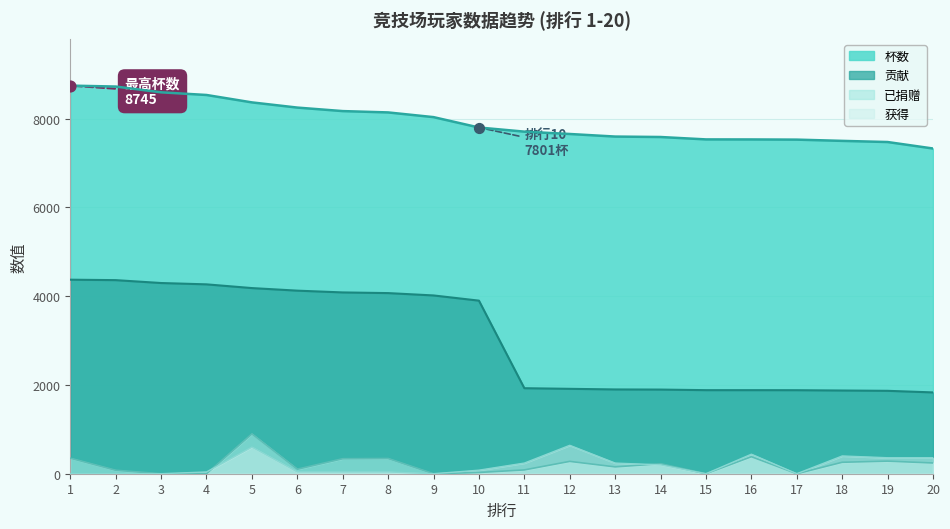

Which series has the largest total across all categories?

杯数